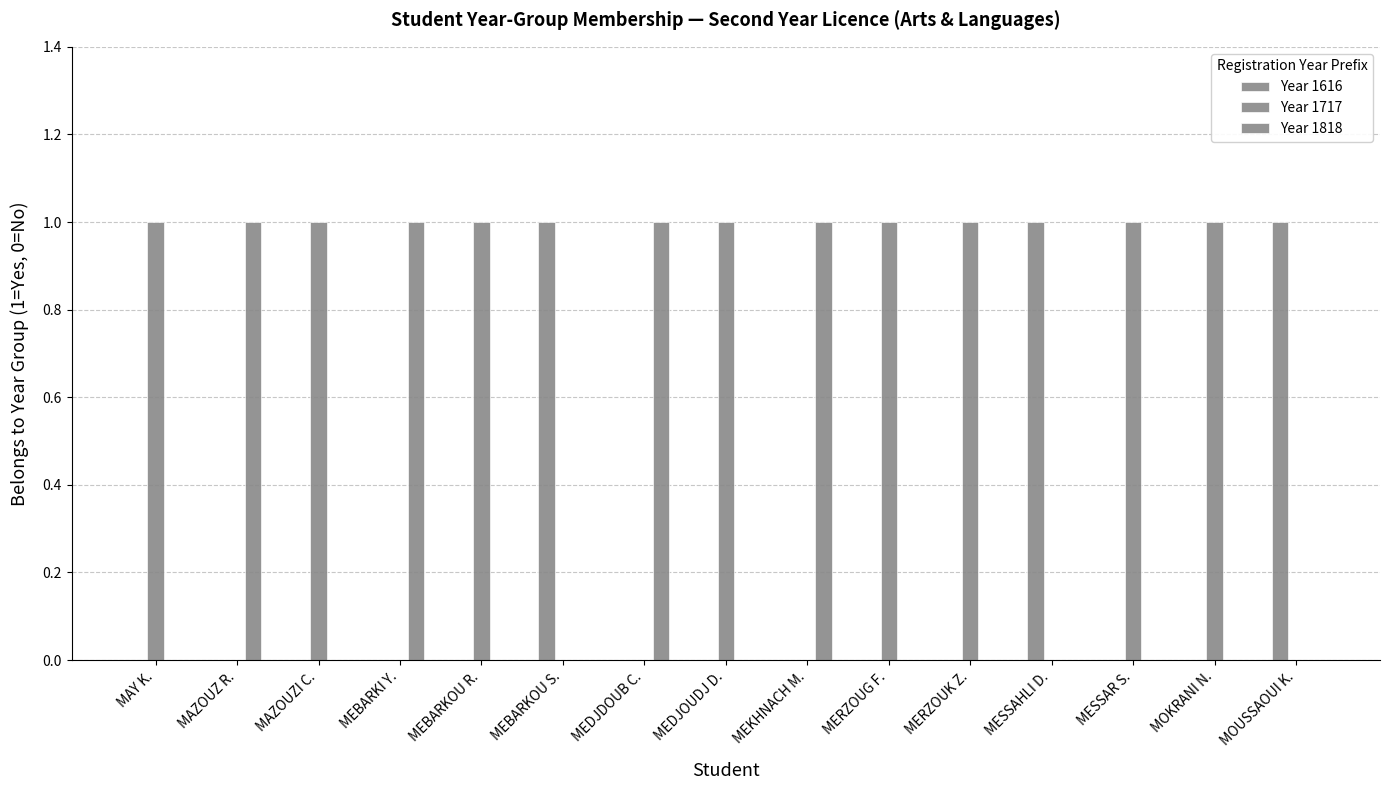

How many categories are shown in the chart?

15